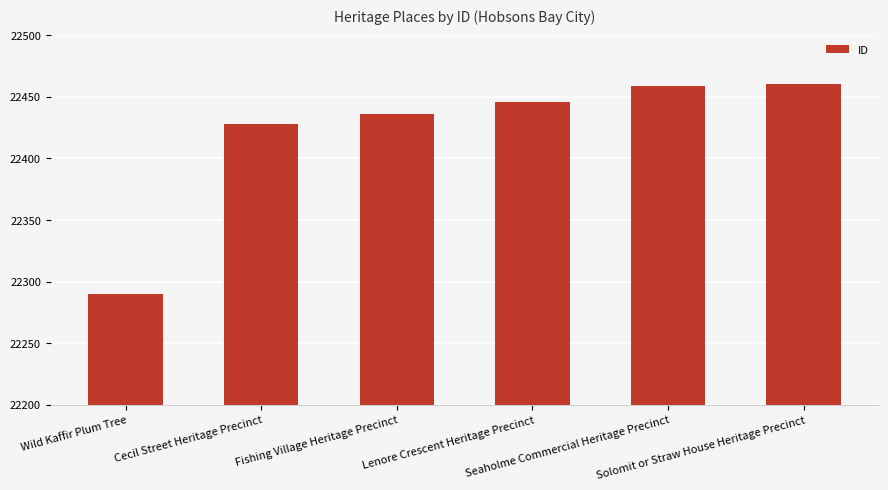

What is the sum of the values at Solomit or Straw House Heritage Precinct and Cecil Street Heritage Precinct?

44888